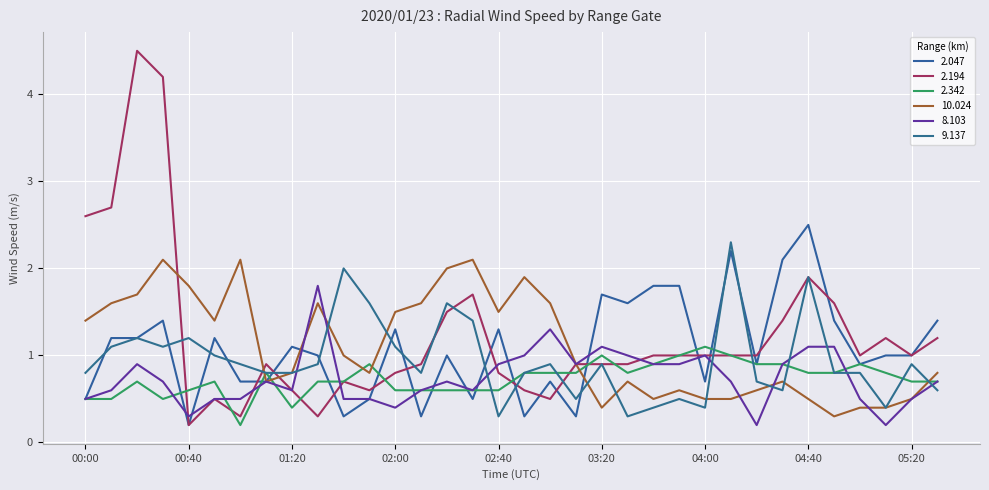

Which series has the largest total across all categories?

2.194